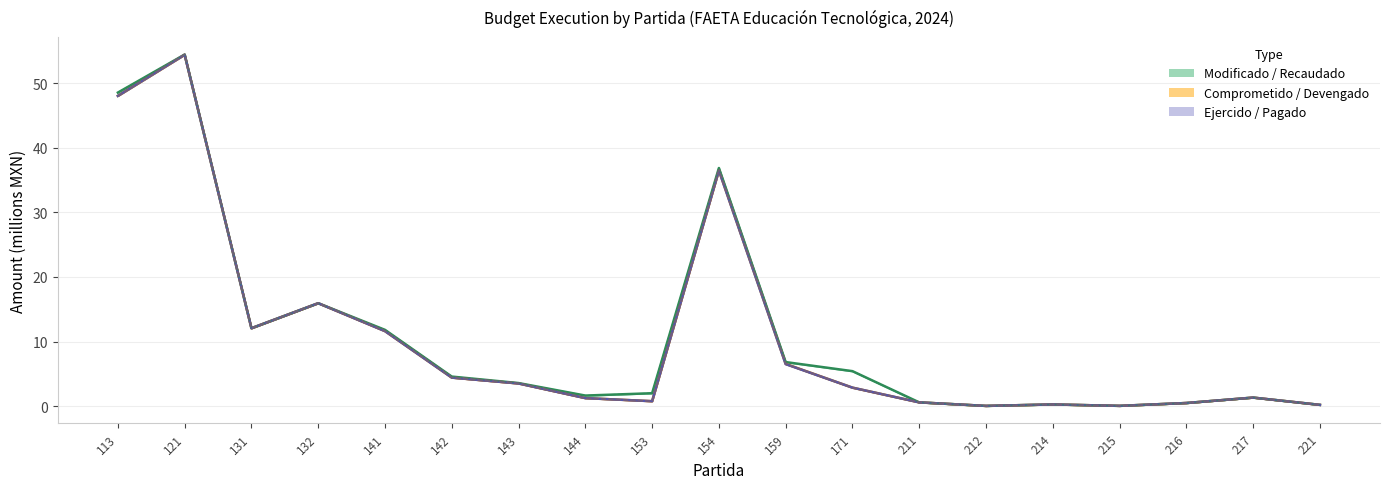

How many values in the Pagado series are below 2?

9